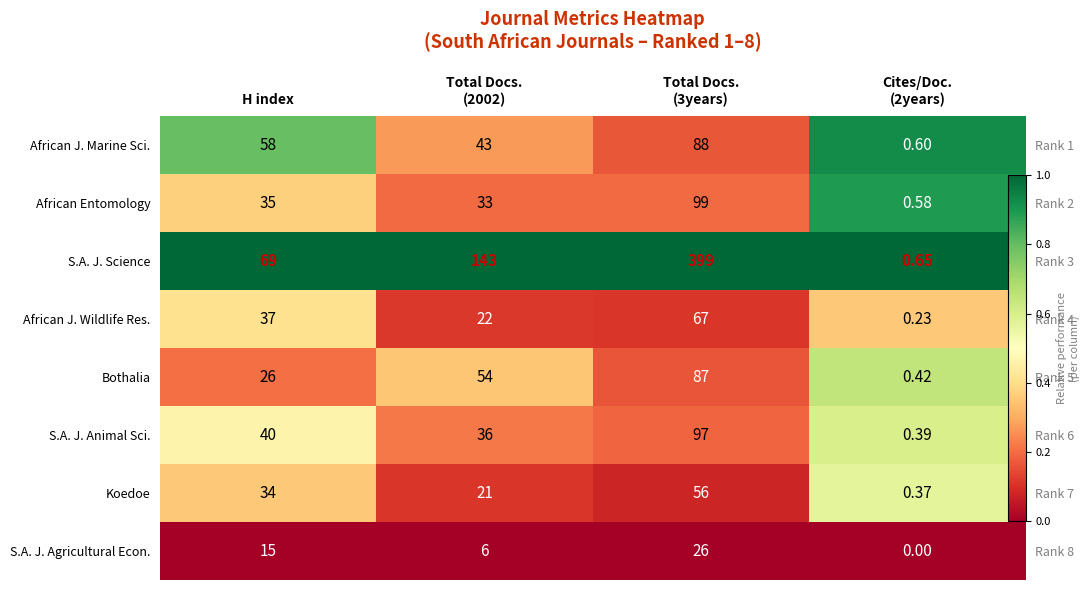

What value does the African J. Marine Sci. series have at Total Docs. (2002)?

0.3